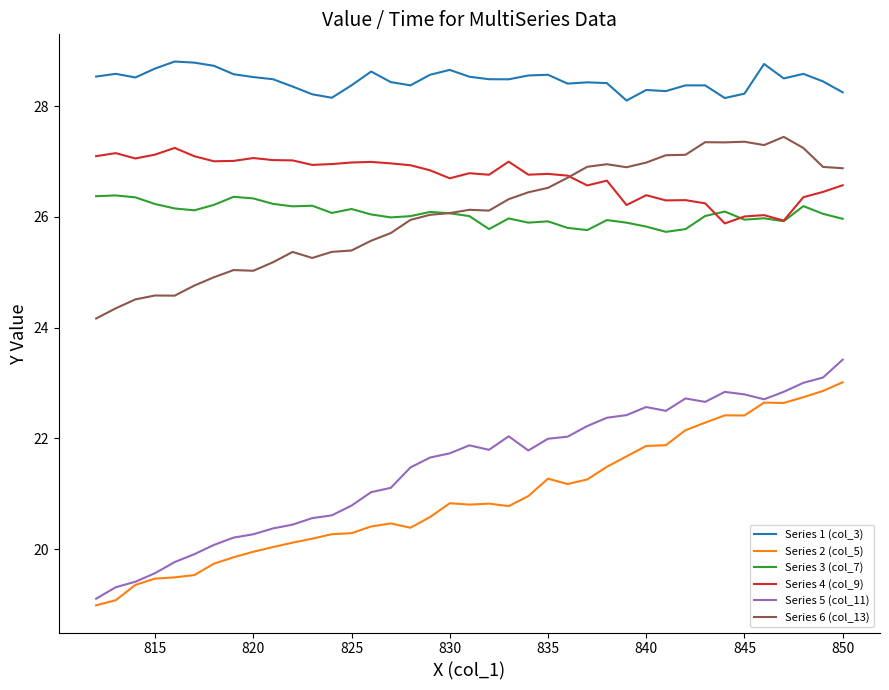

In Series 1 (col_3), how many points are lower than both neighbors (excluding endpoints)?

9